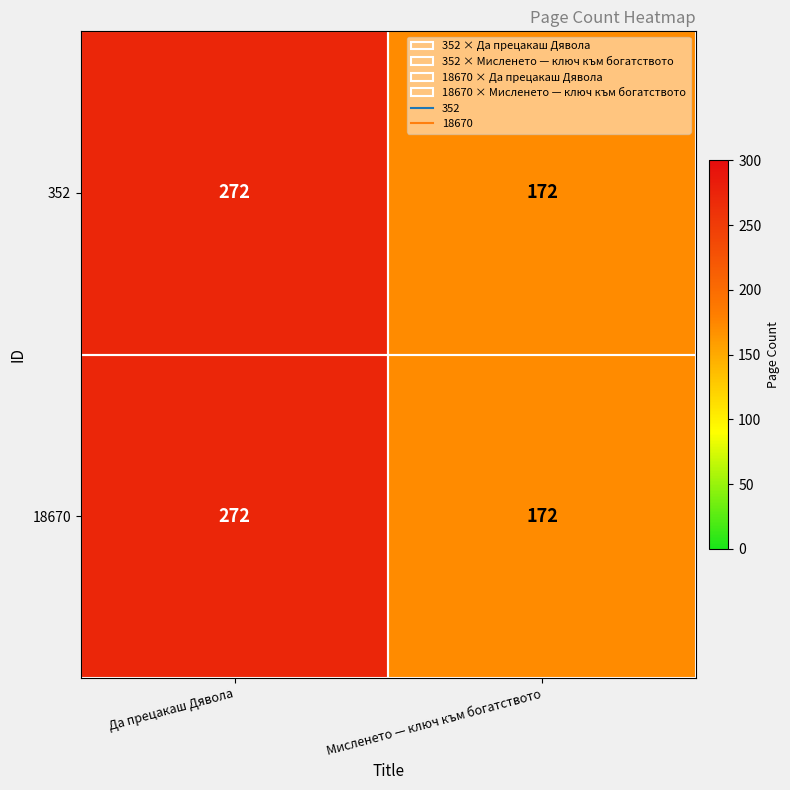

What is the sum of all 18670 values?

444